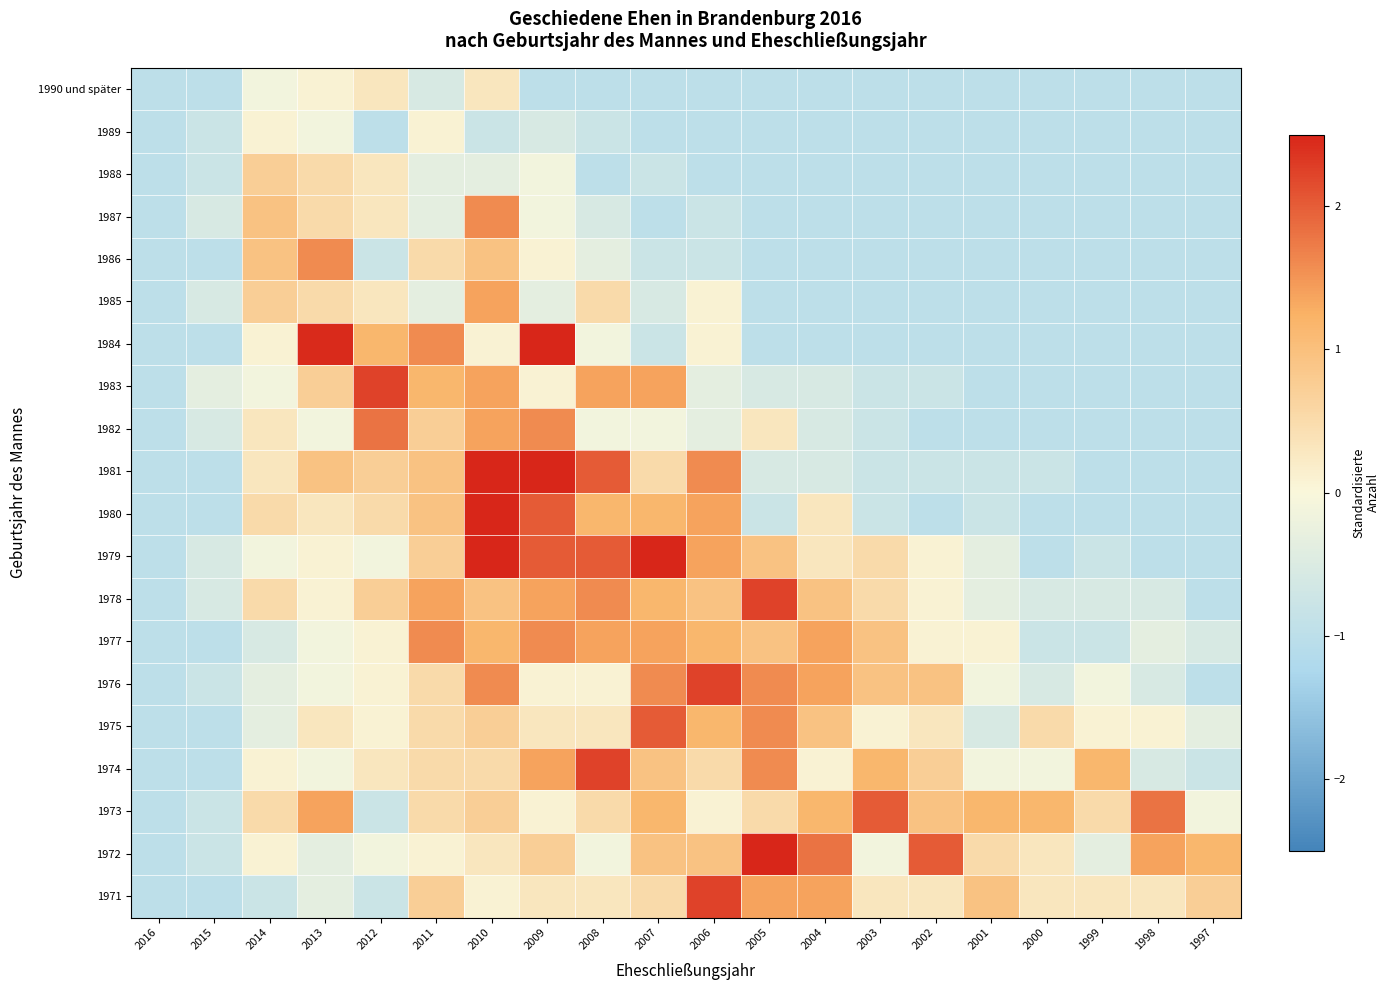

At how many categories does at least one series exceed 0?

18